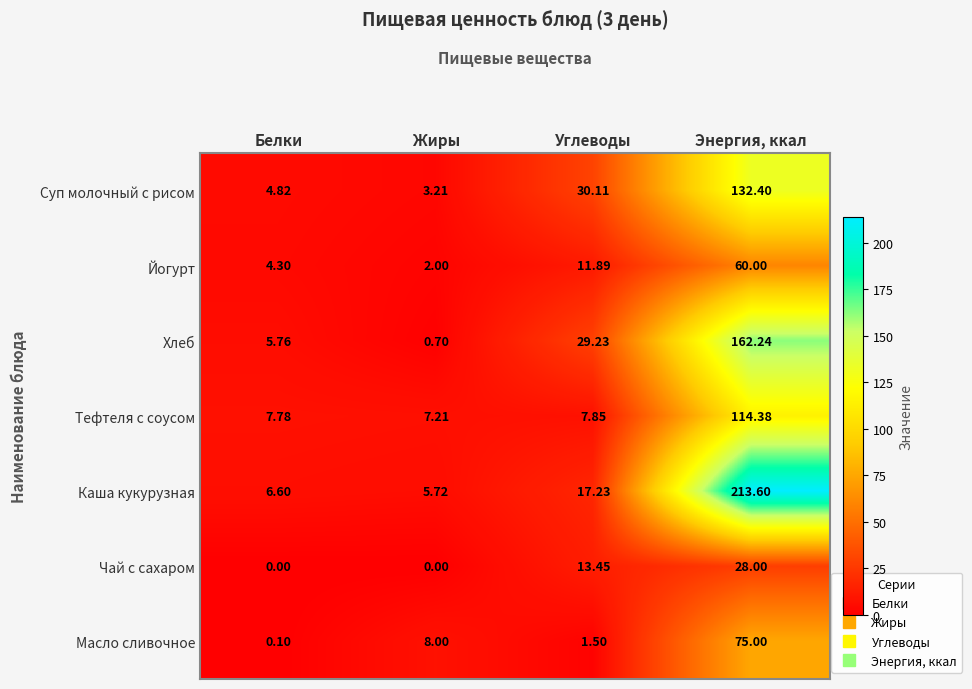

Which series has the widest spread of values?

Каша кукурузная